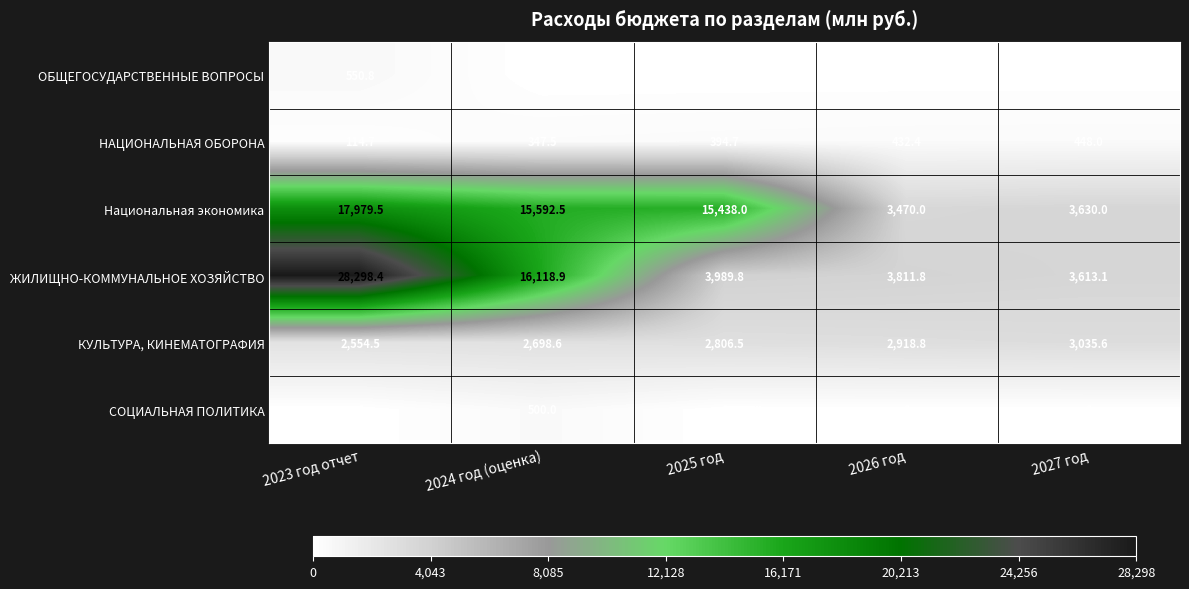

What is the difference between the maximum and minimum values in the ОБЩЕГОСУДАРСТВЕННЫЕ ВОПРОСЫ series?

550.8